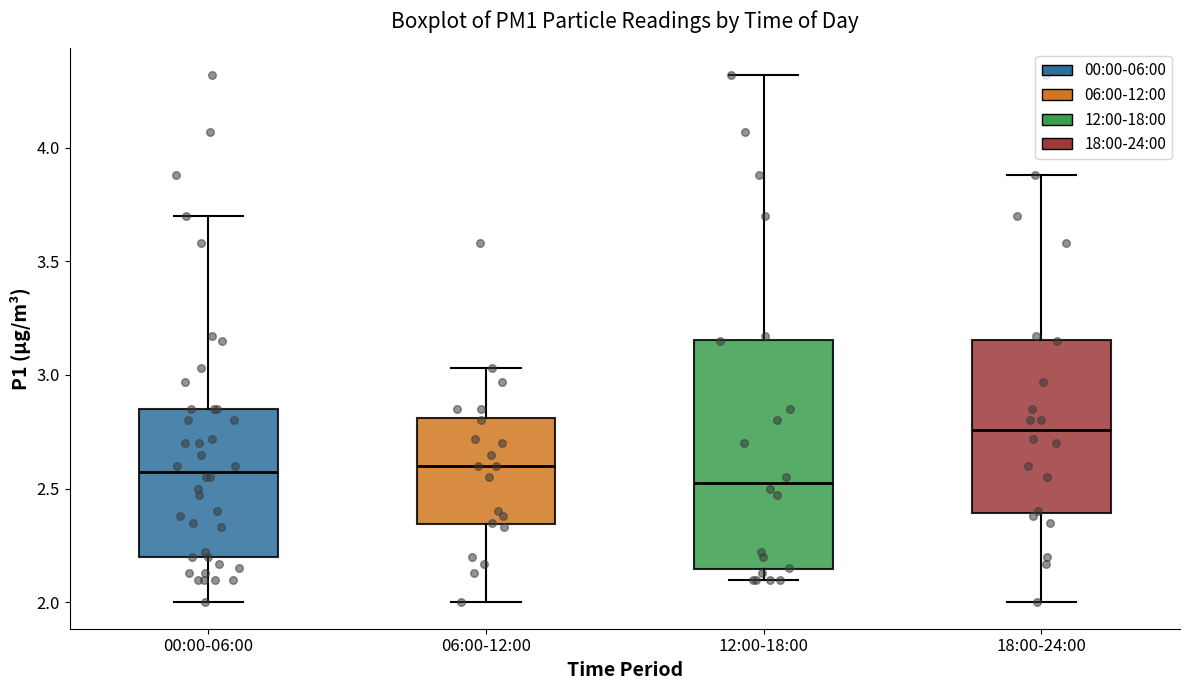

Where is the lower edge of the box for 06:00-12:00 on the y-axis? The values are not printed on the chart, so give them approximately, as read against the axis.

2.35